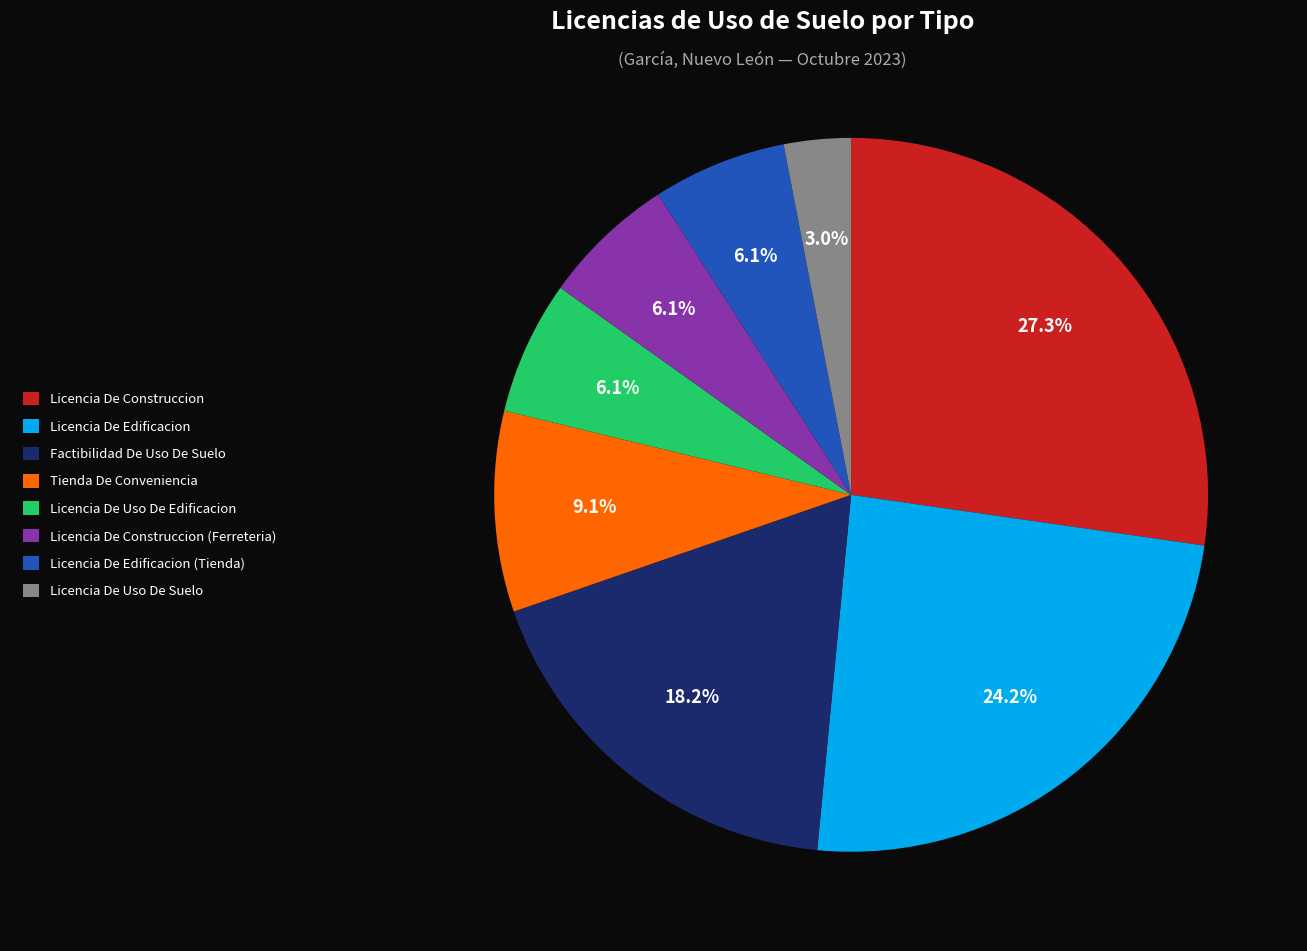

Count the number of slices in the pie.

8